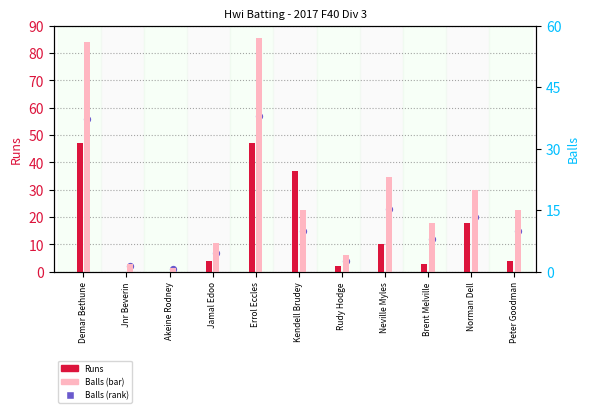

Which series contains the lowest Y value?

Runs